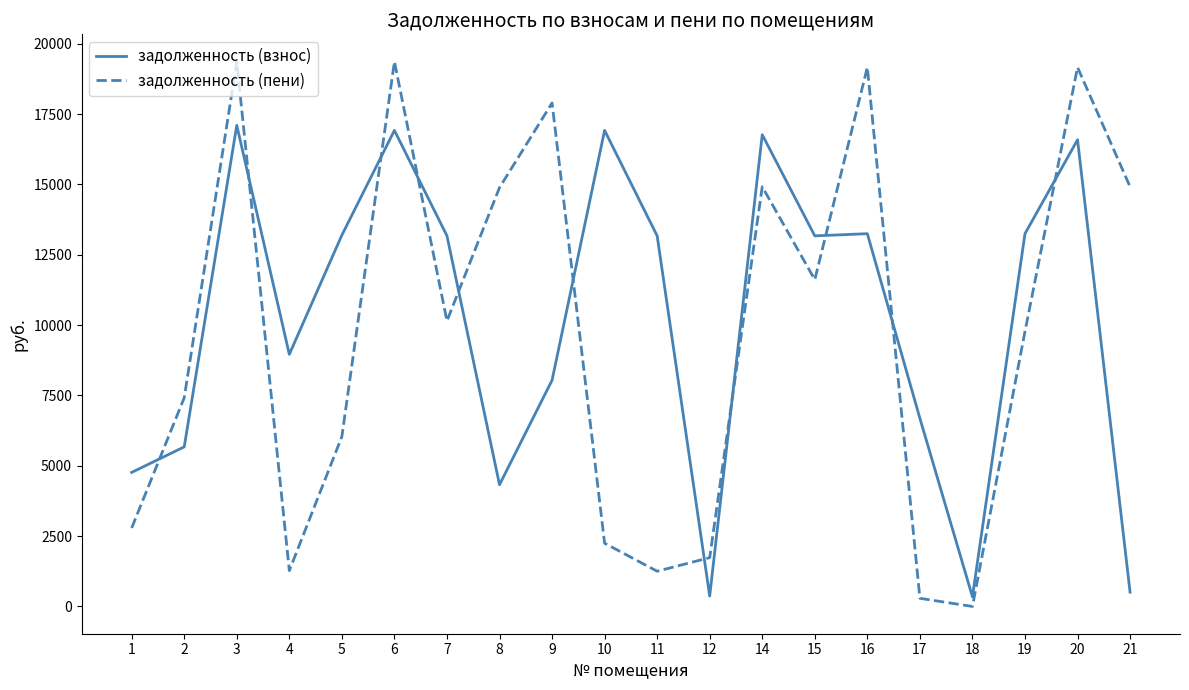

What is the minimum value for задолженность (взнос)?

345.1